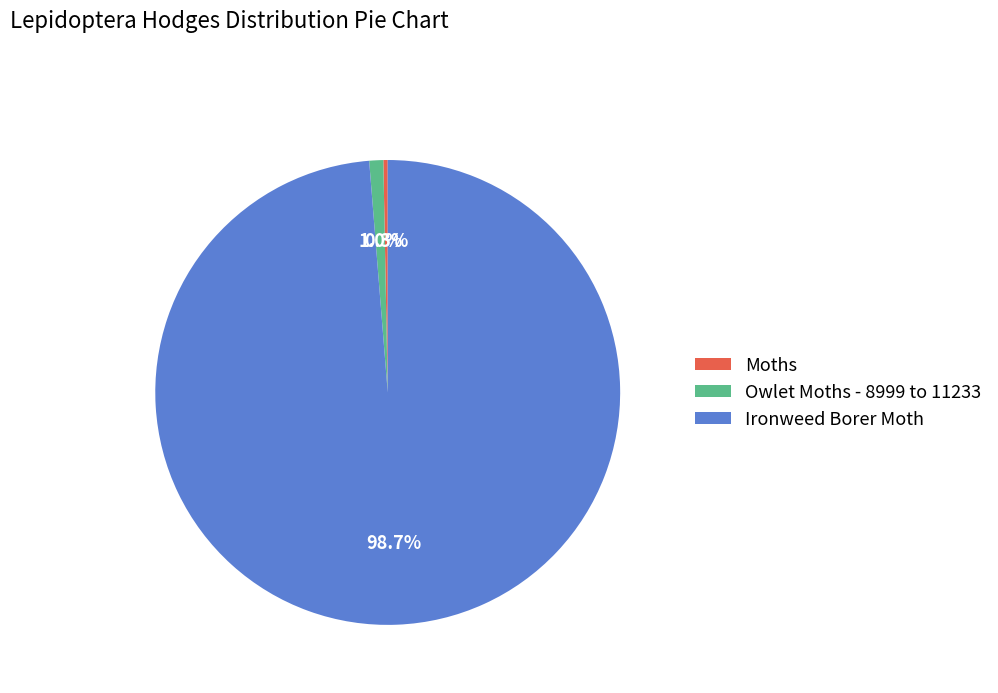

What percentage do Ironweed Borer Moth and Moths together represent?

99.0%